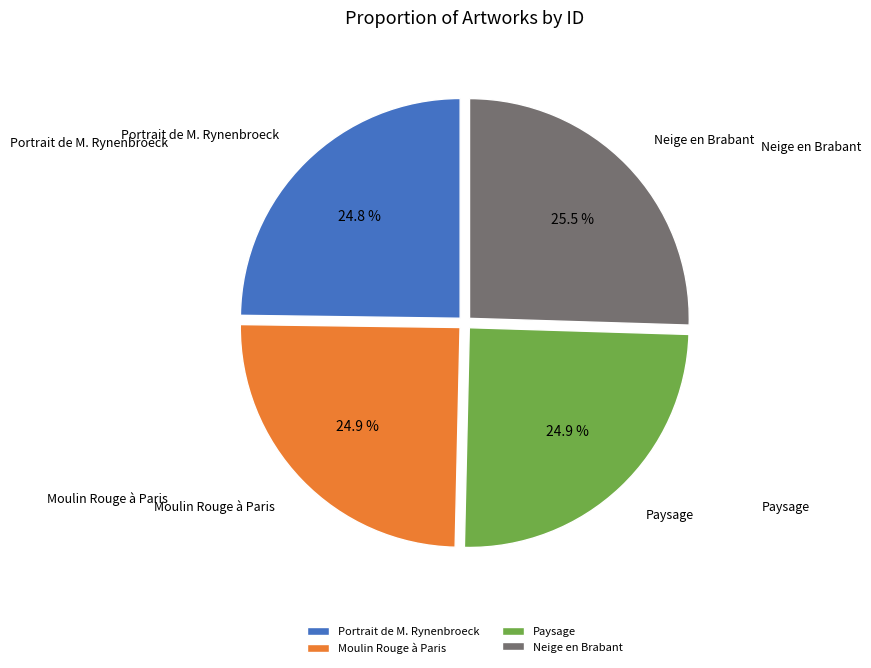

How much of the chart is everything except Neige en Brabant?

74.5%